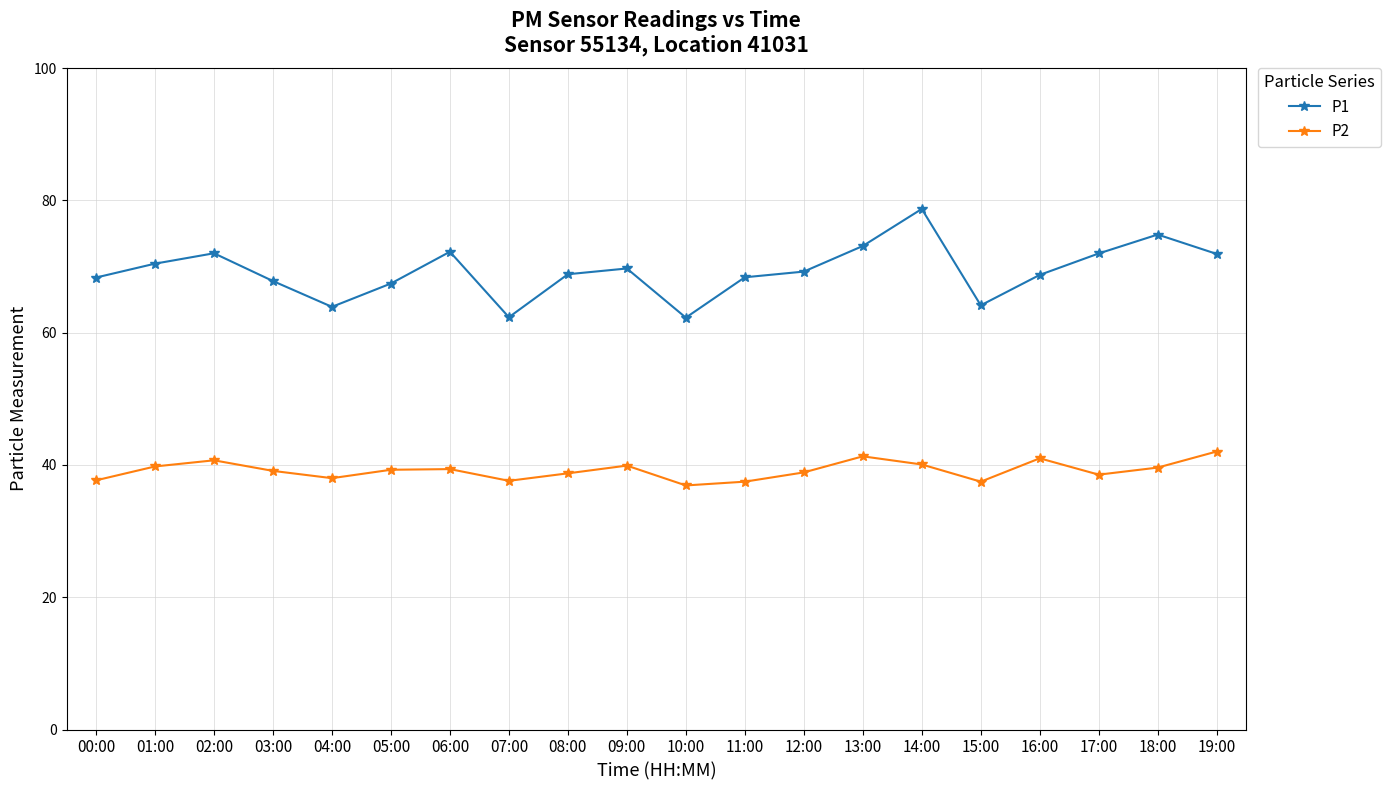

What is the sum of all P1 values?

1386.2